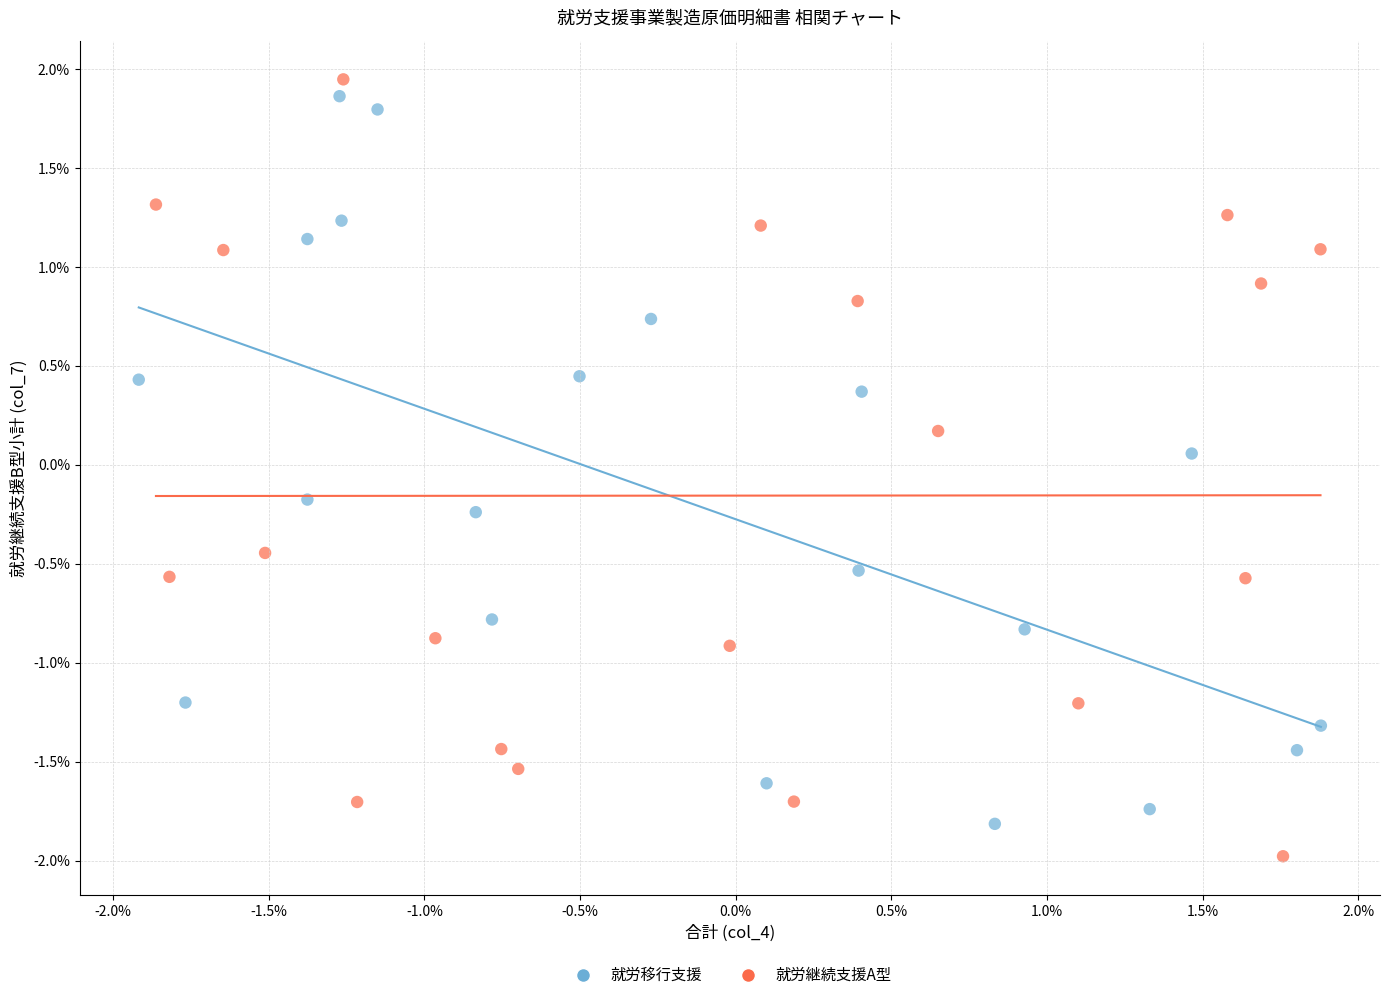

What are all the series names shown in the legend?

就労移行支援, 就労継続支援A型